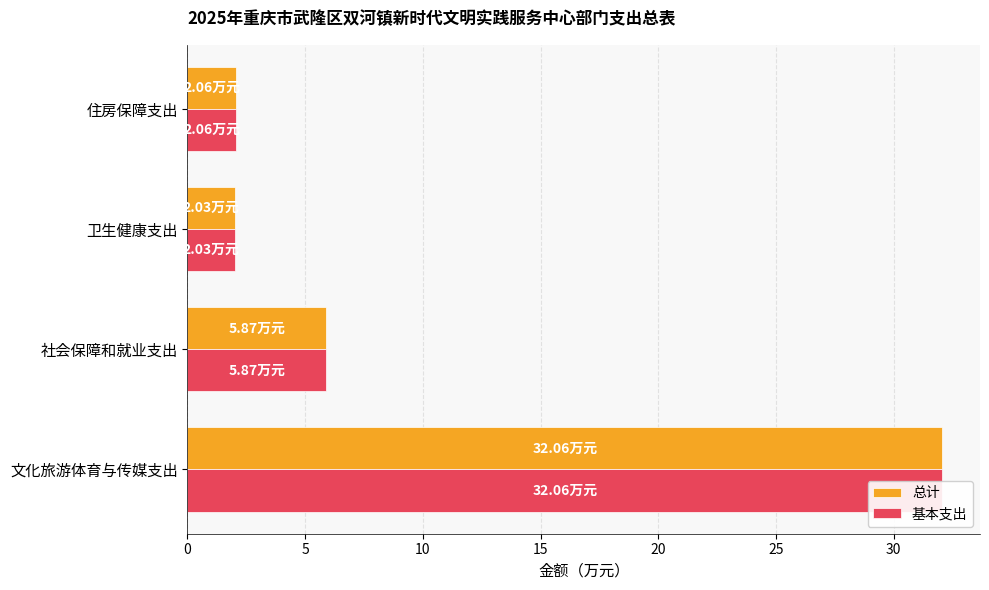

At how many categories does at least one series exceed 5?

2